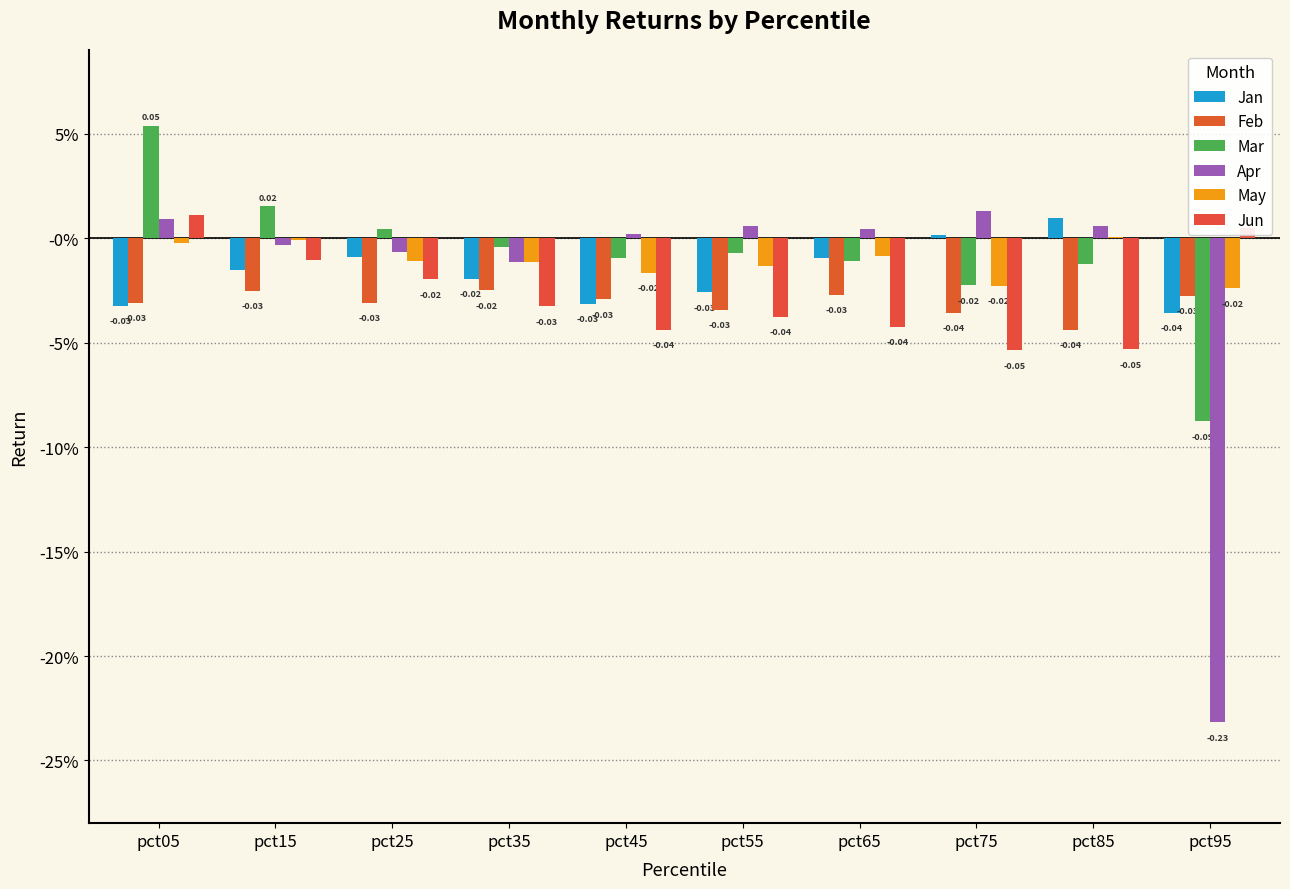

The May series shows -0.0 at pct65. True or false?

False